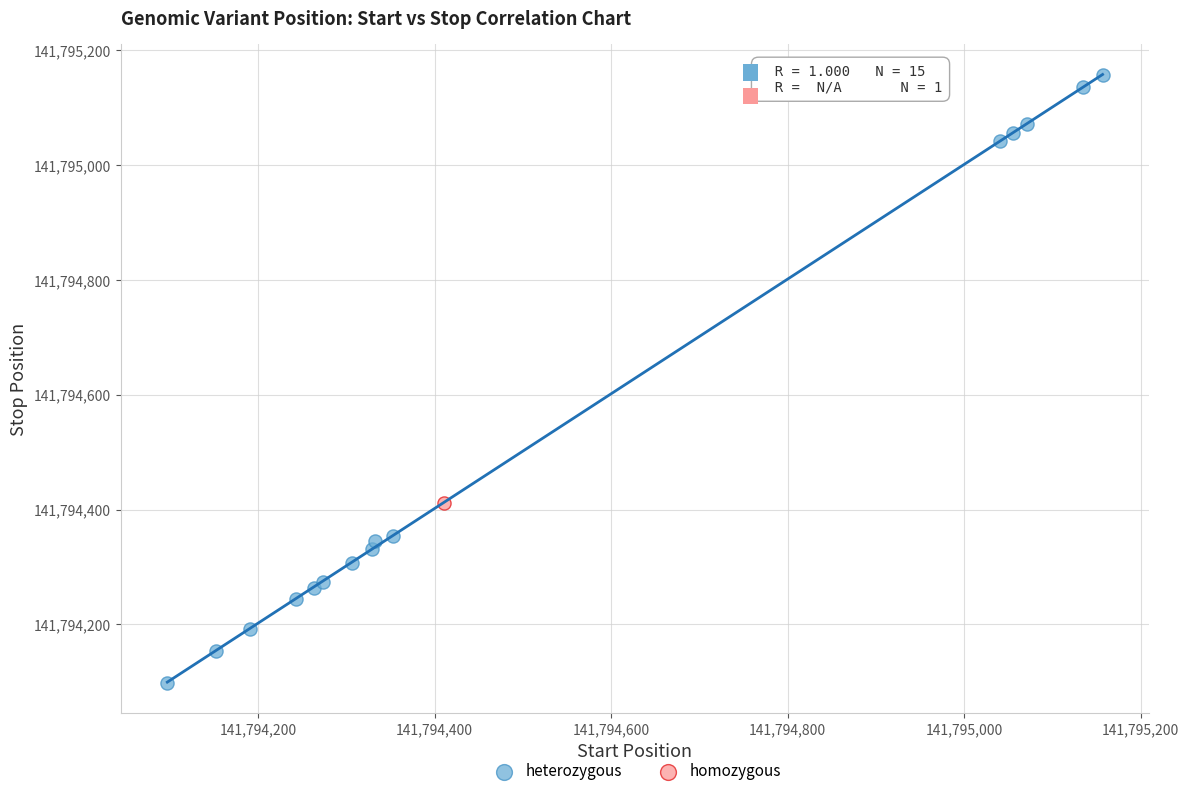

What are all the series names shown in the legend?

heterozygous, homozygous